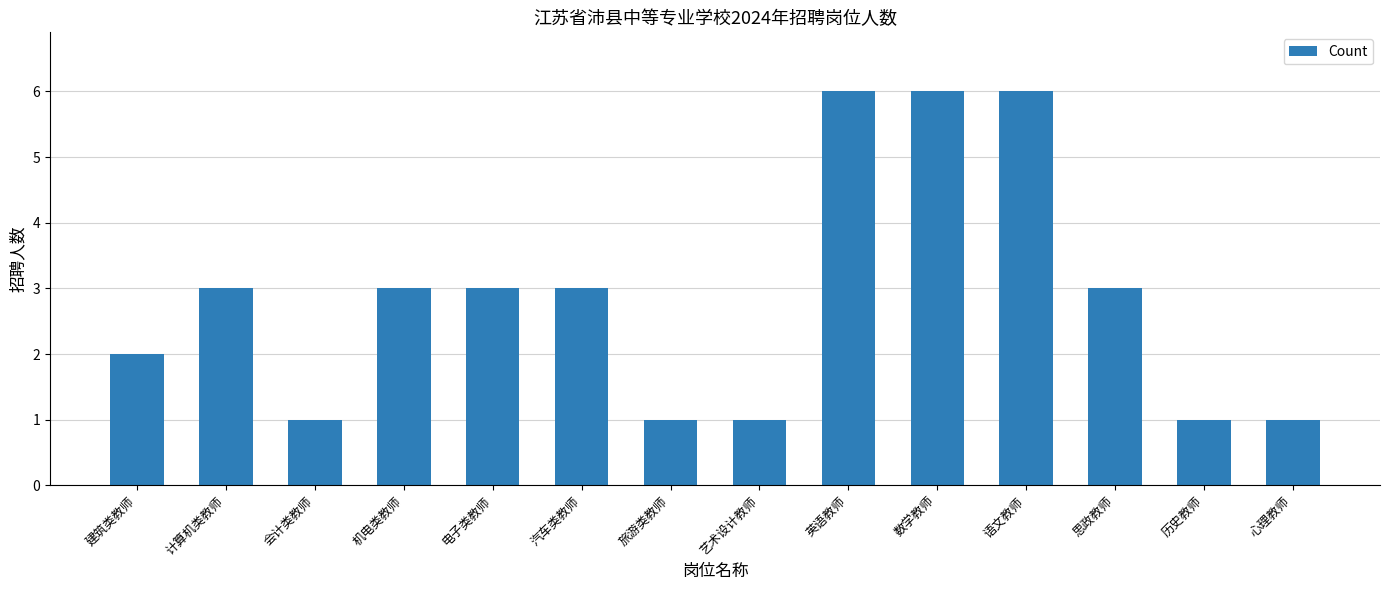

What is the ratio of the value at 汽车类教师 to the value at 电子类教师?

1.0